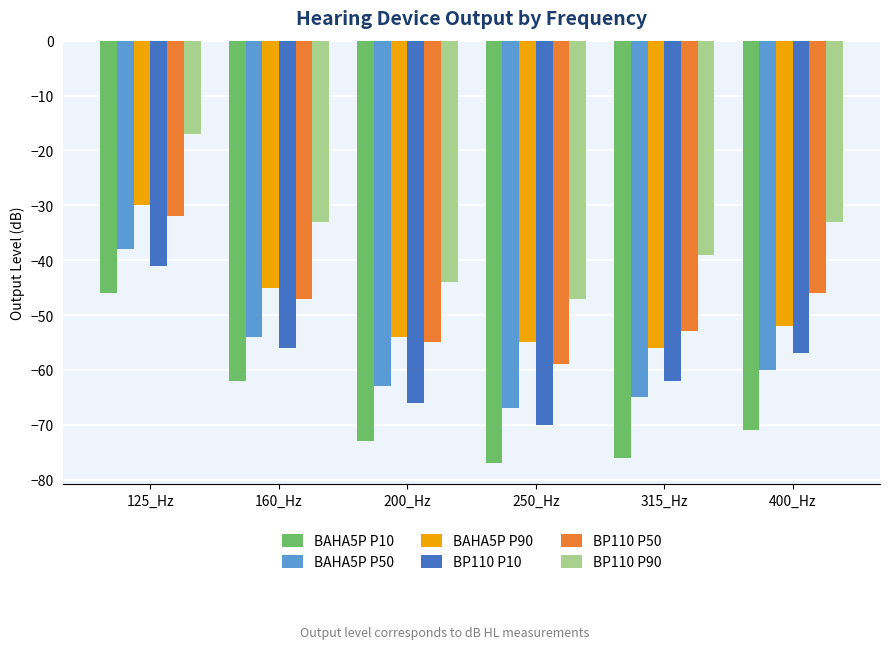

What is the label of the 2nd bar from the left?

160_Hz